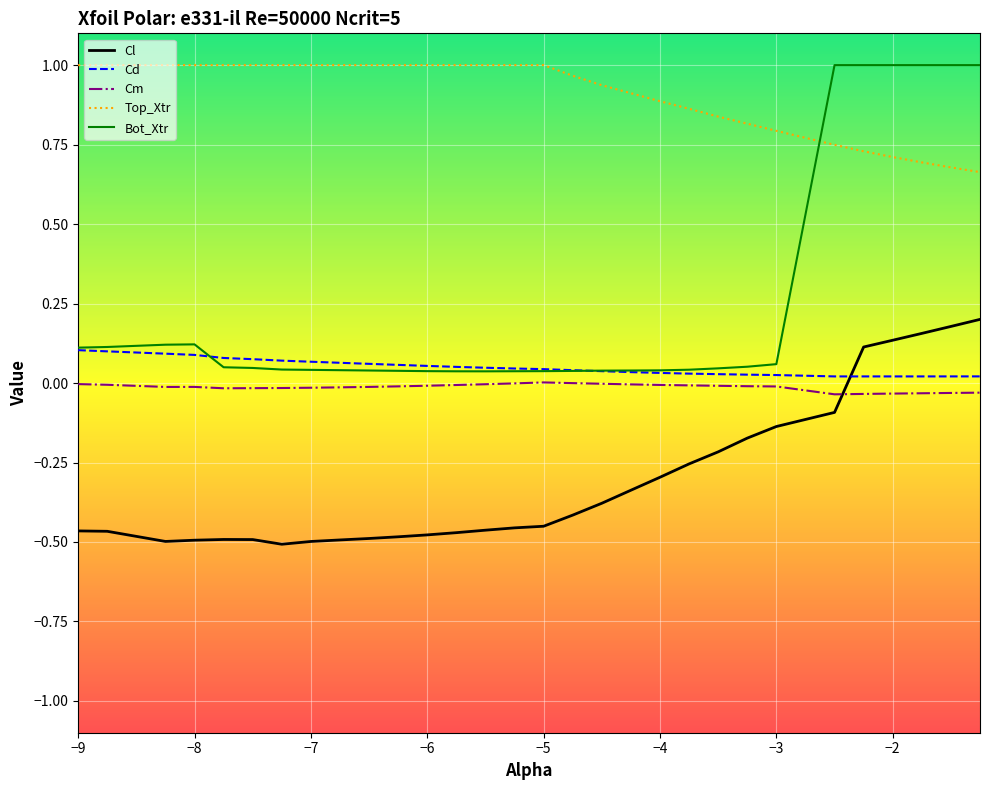

True or false: Top_Xtr and Cm intersect in this chart.

False